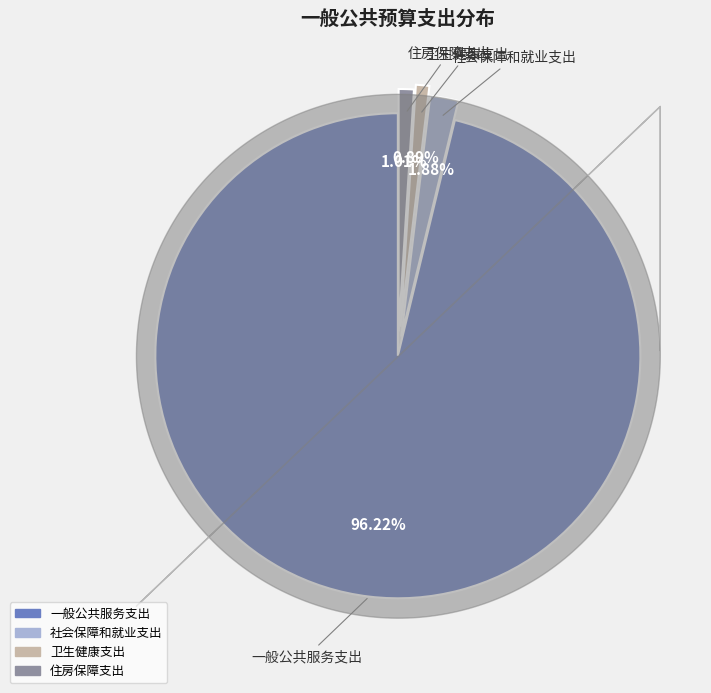

Is the sum of 住房保障支出 and 卫生健康支出 greater than half?

No